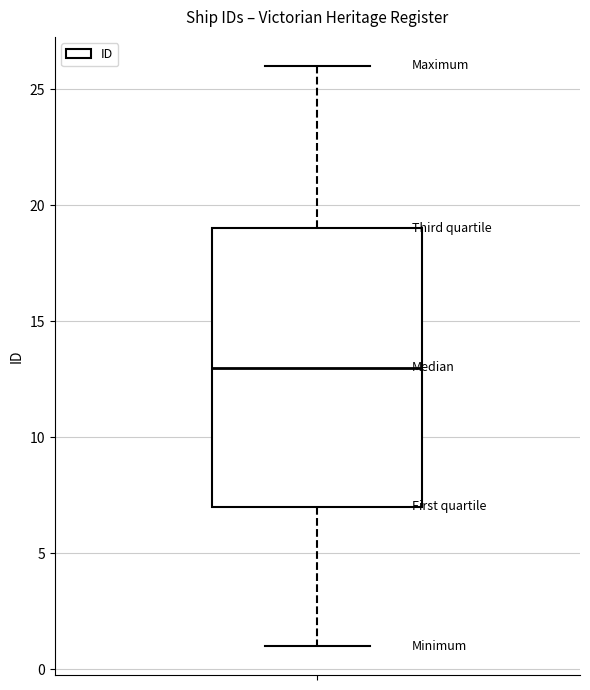

Transcribe this box plot: give where the median line is, the range the box spans, and where the two whiskers end, as read against the y-axis. The values are not printed on the chart, so give them approximately, as read against the axis.

median 13, box 7 to 19, whiskers 1 to 26